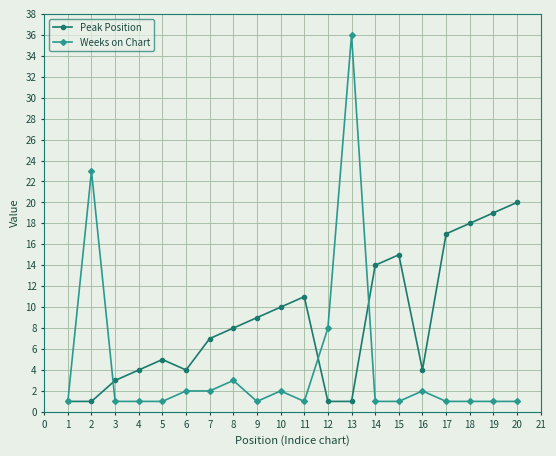

Between 5 and 17, which series saw the biggest shift?

Peak Position